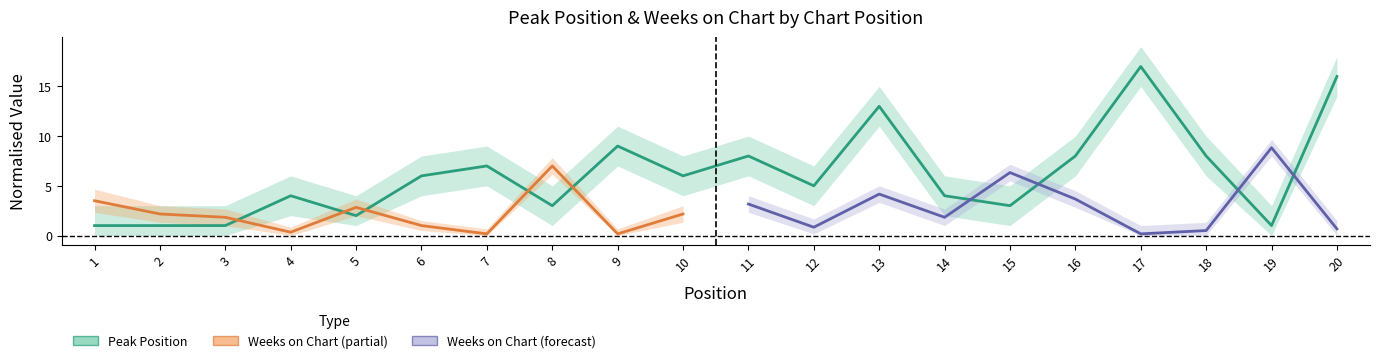

True or false: the data shows 4 at 4.

True